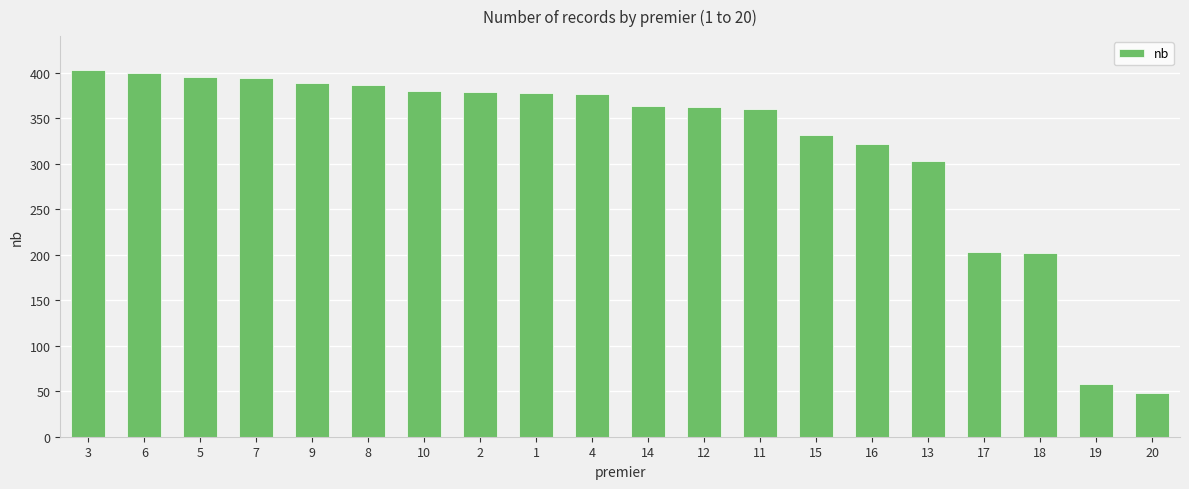

What is the label of the 1st bar from the left?

3